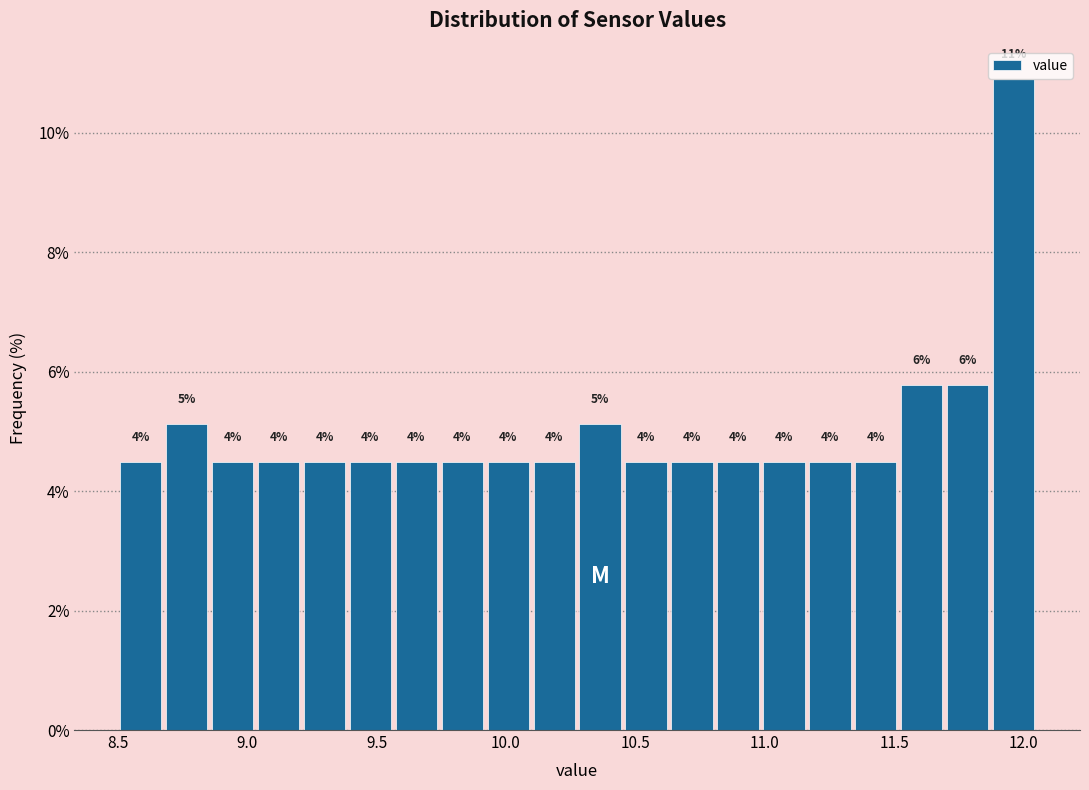

Around what value on the x-axis is the tallest bar? Give the approximate position of its centre, as read against the axis.

11.95